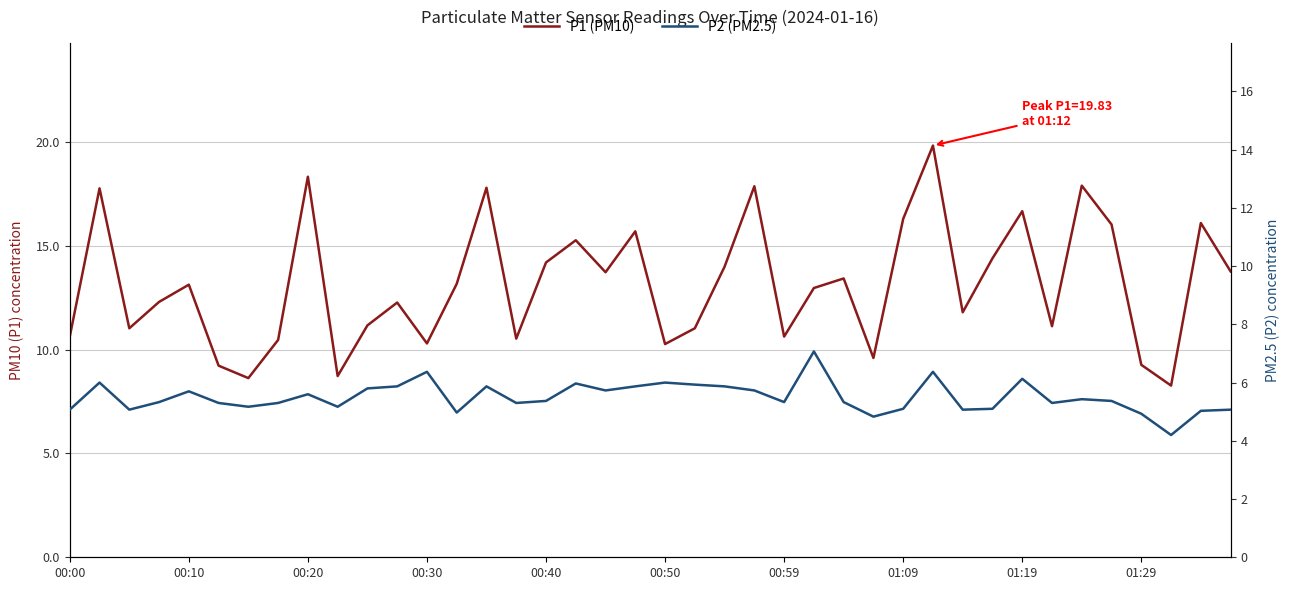

Is it true that P2 (PM2.5) equals 3.2 at 13?

False